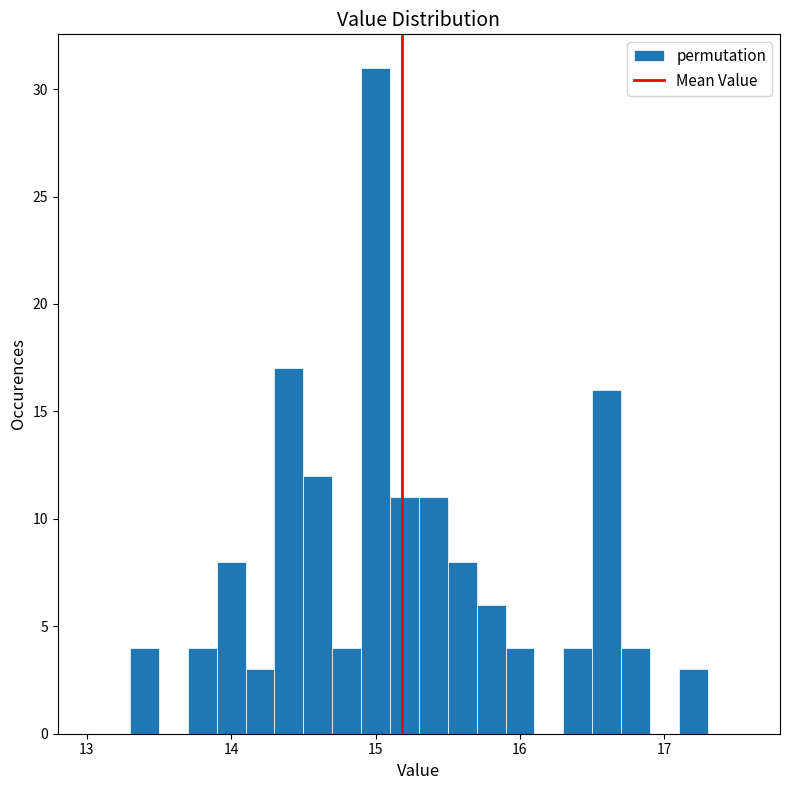

Read against the x-axis, roughly where is the centre of the tallest bar?

15.0